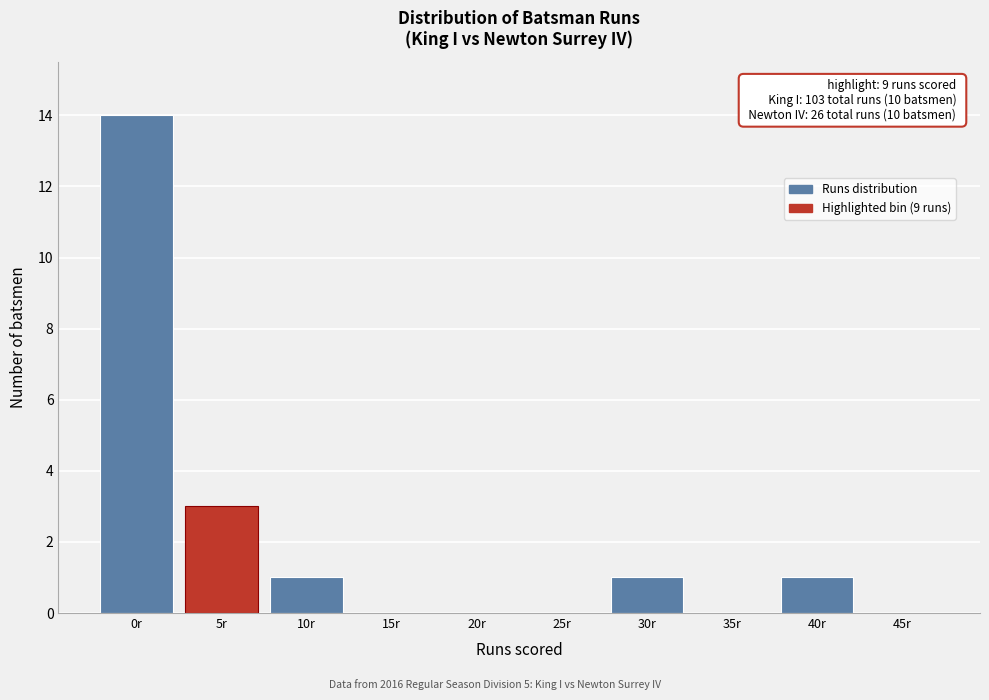

Reading left to right, list all the values displayed in this chart.

0r=14	5r=3	10r=1	15r=0	20r=0	25r=0	30r=1	35r=0	40r=1	45r=0